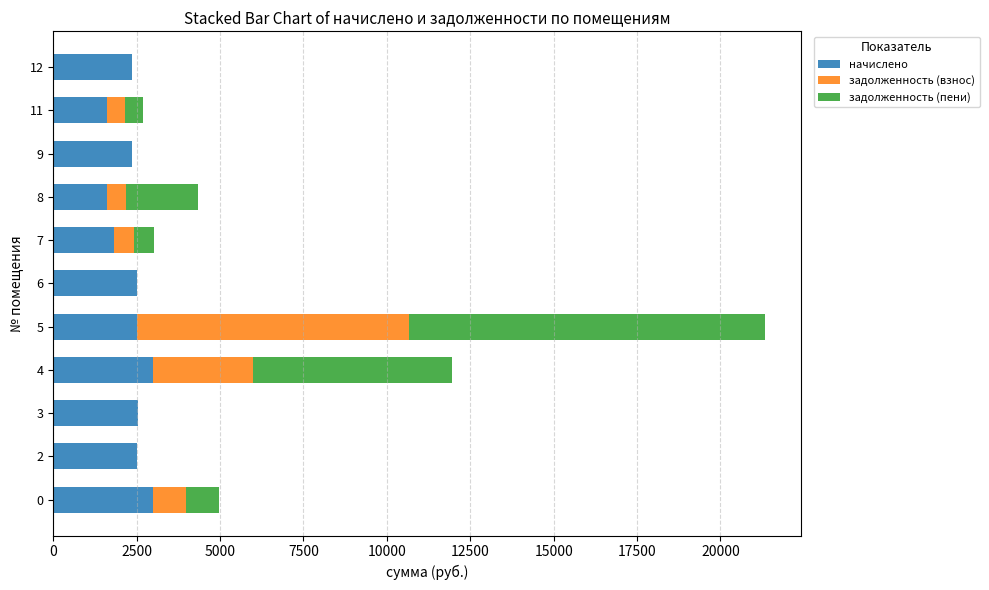

How many values in the начислено series exceed 2503?

6